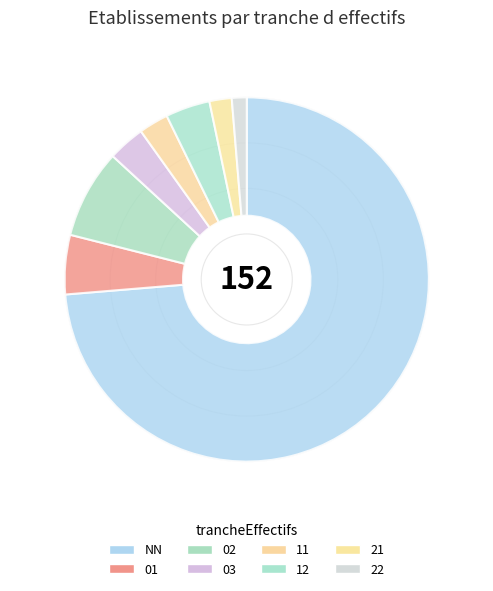

How many segments does this pie chart have?

8